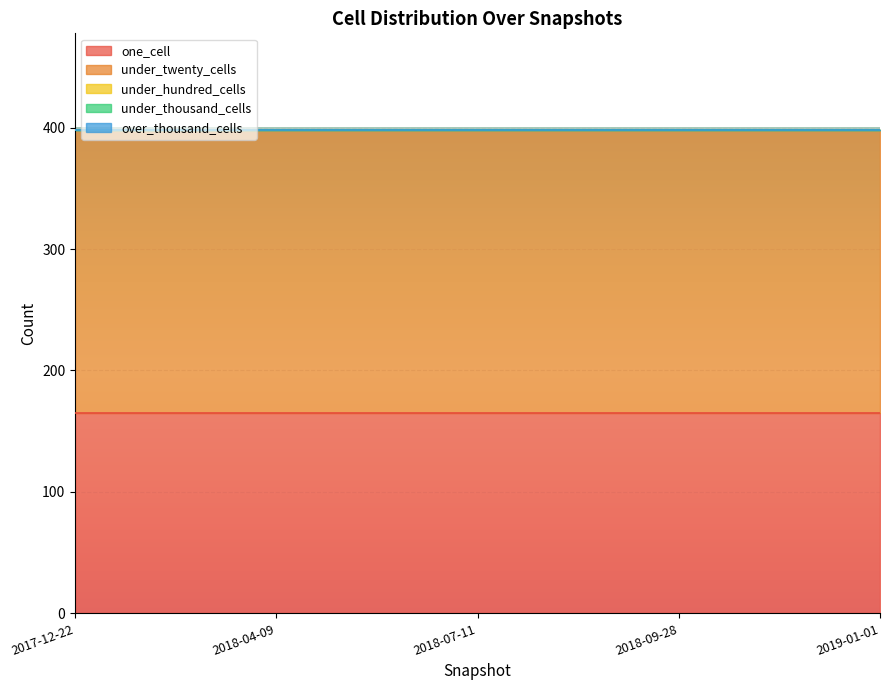

What is the label of the 5th point from the right?

2017-12-22